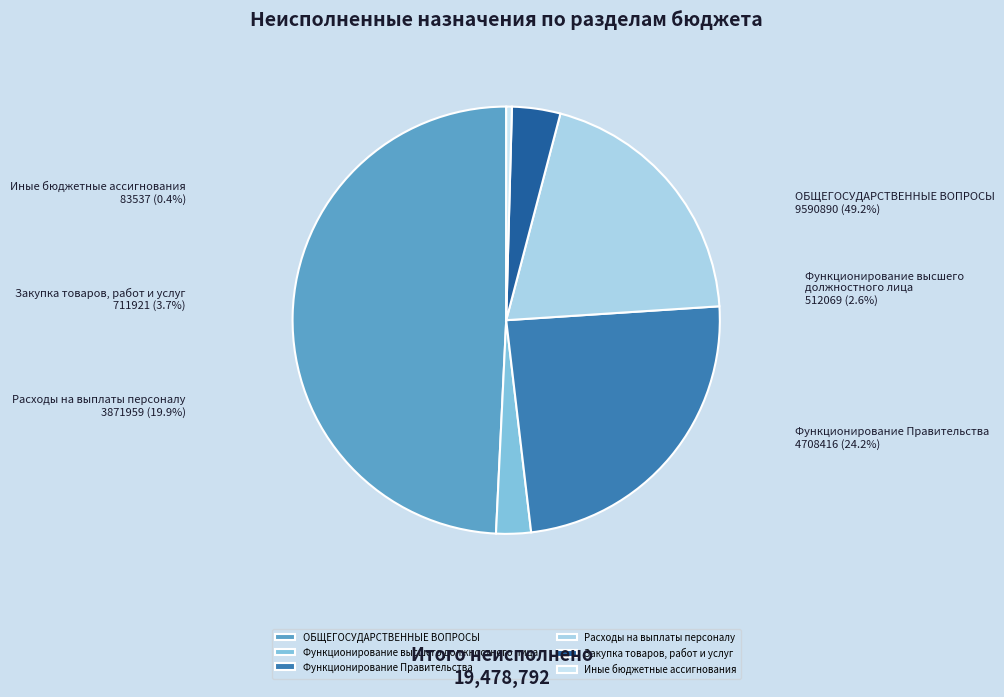

To the nearest percent, what percentage of the pie is Закупка товаров, работ и услуг?

4%